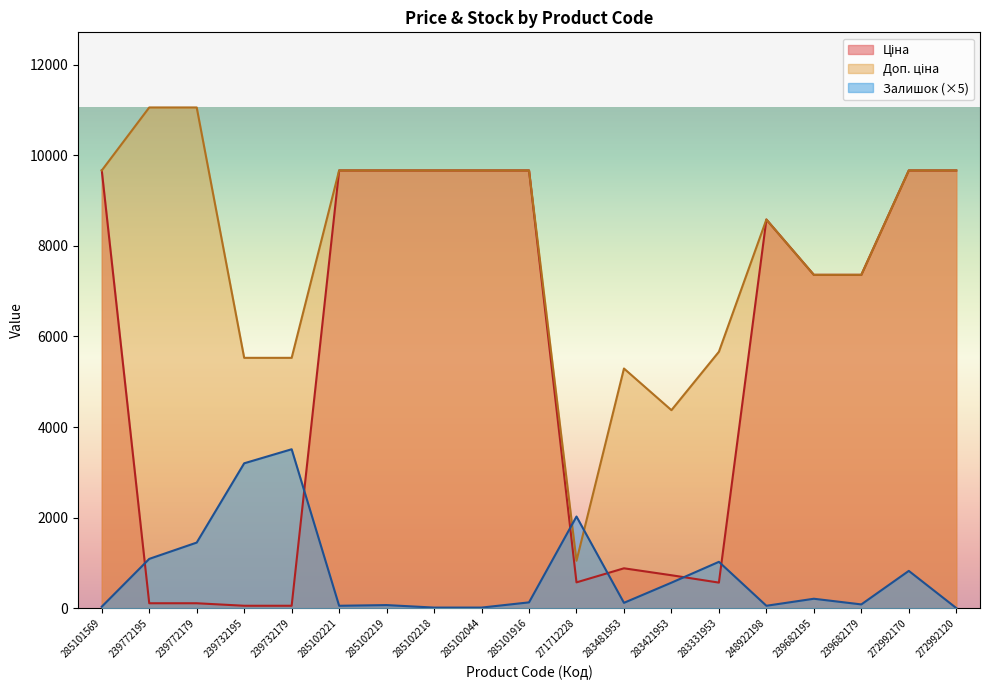

Is the value of Доп. ціна at 283421953 greater than the value of Ціна at 272992120?

No